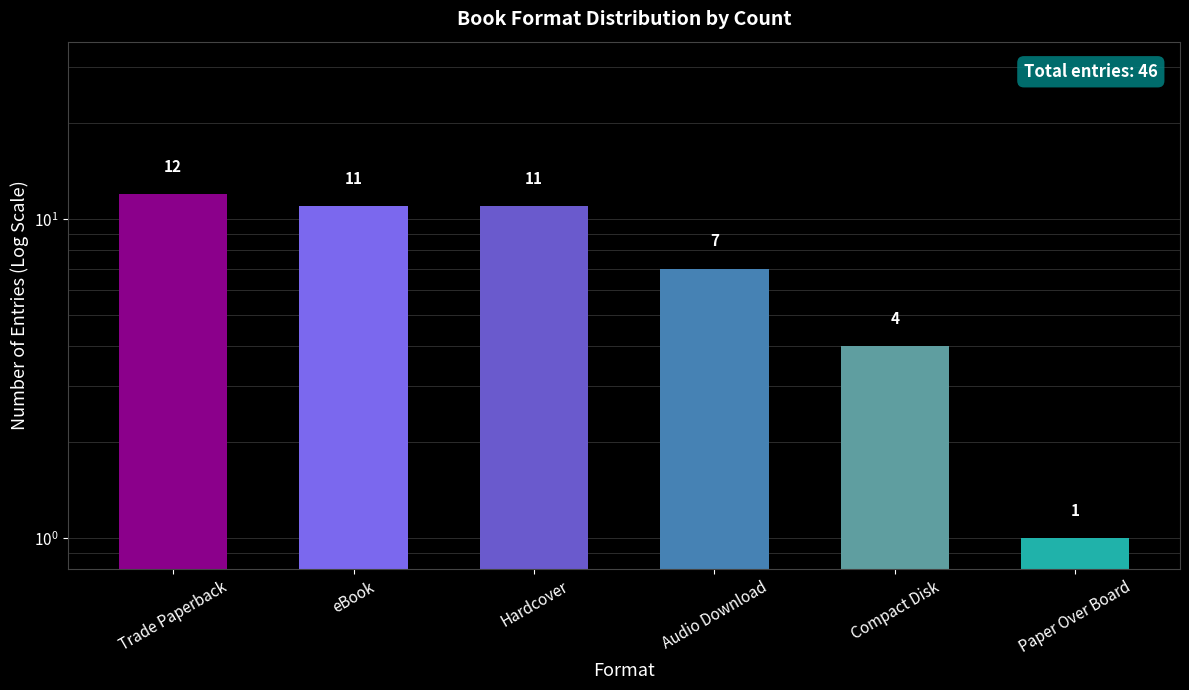

Reading left to right, extract all data points from this chart.

12	11	11	7	4	1